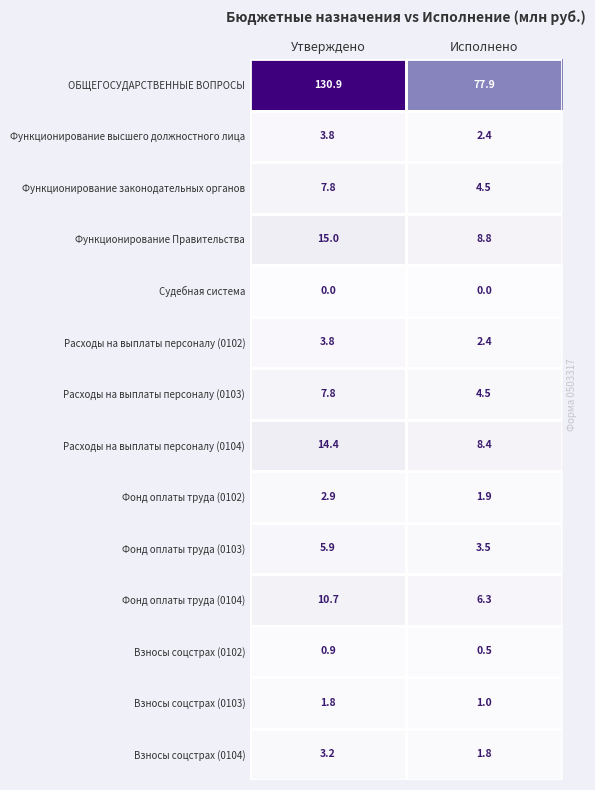

What is the difference between the maximum and minimum values in the Функционирование законодательных органов series?

3.3